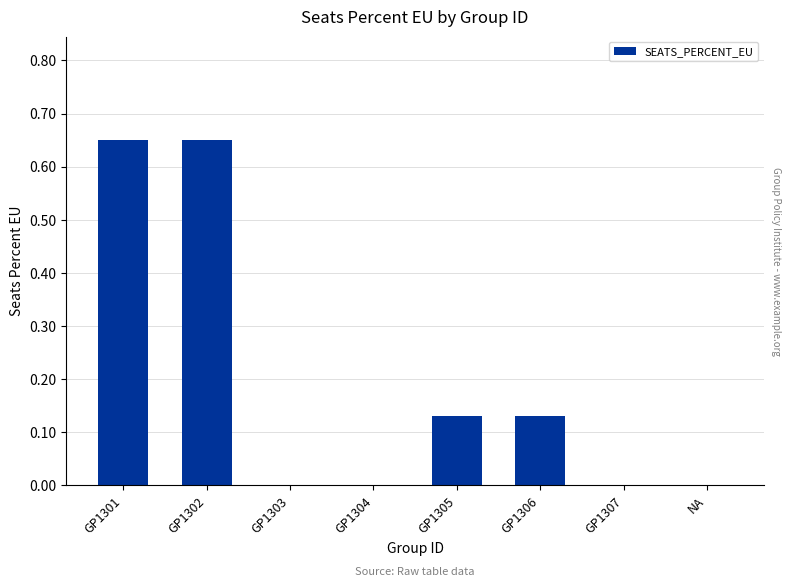

Between GP1305 and GP1303, which is larger?

GP1305